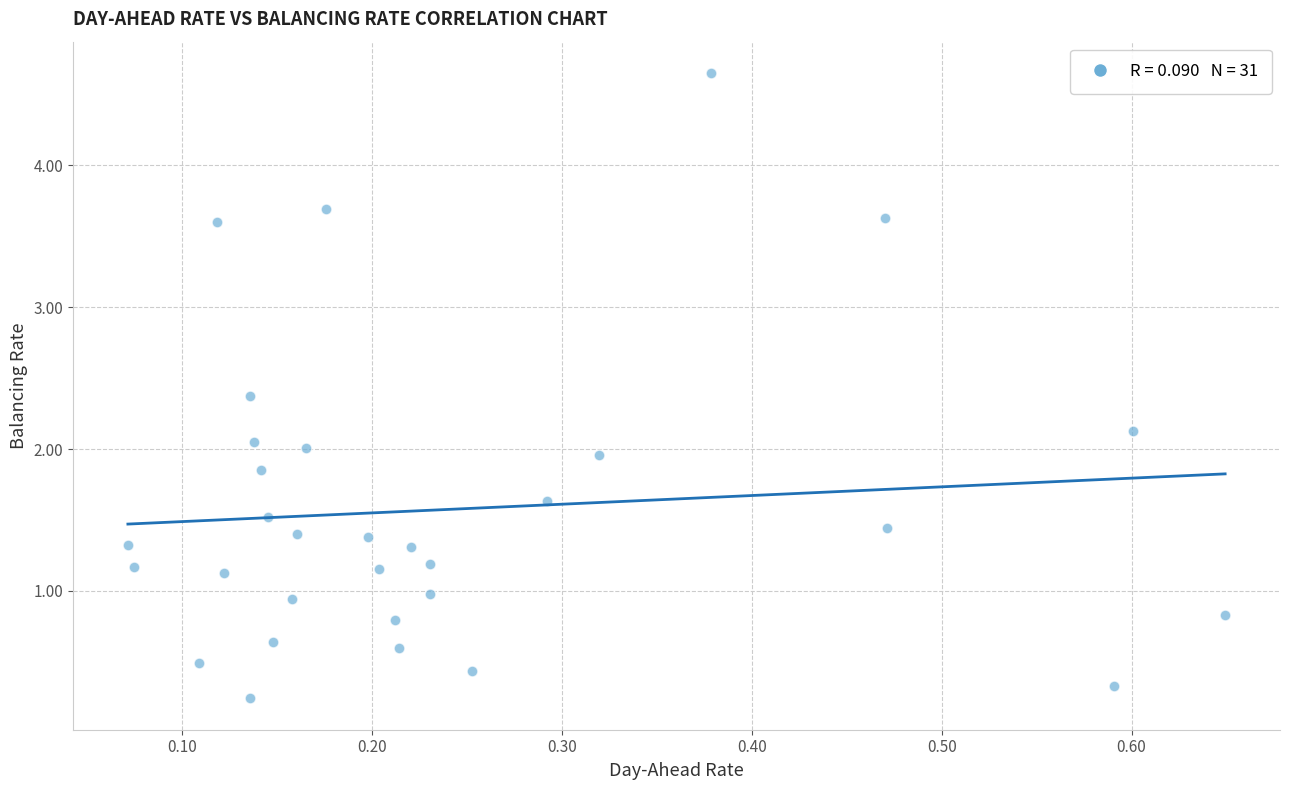

What is the range of Y values (max minus min)?

4.4